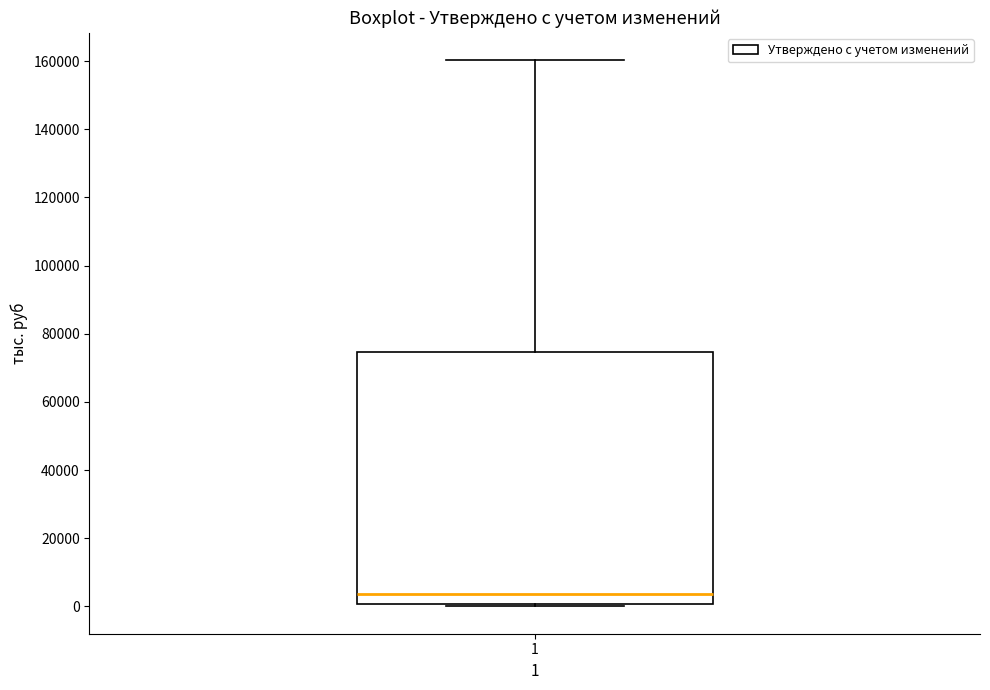

Transcribe this box plot: give where the median line is, the range the box spans, and where the two whiskers end, as read against the y-axis. The values are not printed on the chart, so give them approximately, as read against the axis.

median 4000, box 0 to 74000, whiskers 0 (just below the box's lower edge) to 160000